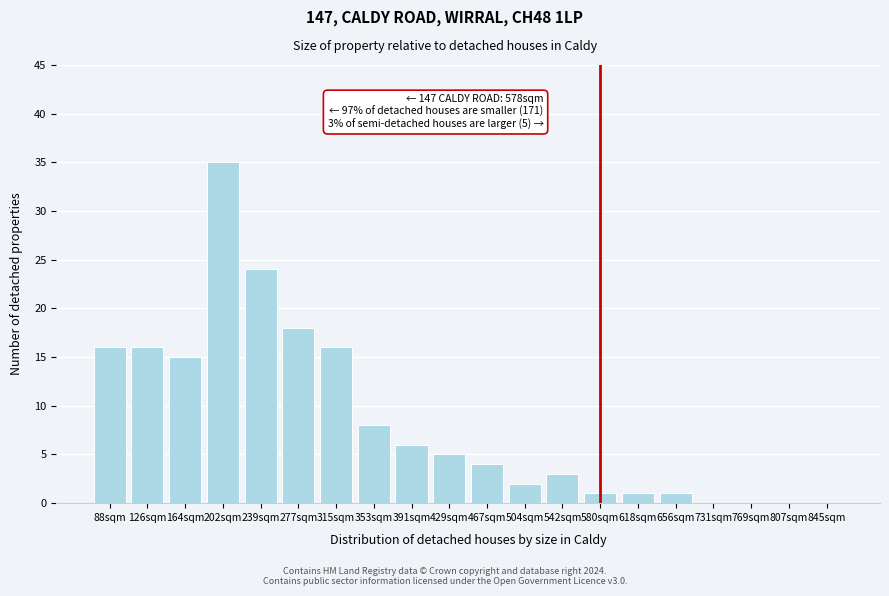

Reading left to right, extract all data points from this chart.

88sqm=16	126sqm=16	164sqm=15	202sqm=35	239sqm=24	277sqm=18	315sqm=16	353sqm=8	391sqm=6	429sqm=5	467sqm=4	504sqm=2	542sqm=3	580sqm=1	618sqm=1	656sqm=1	731sqm=0	769sqm=0	807sqm=0	845sqm=0